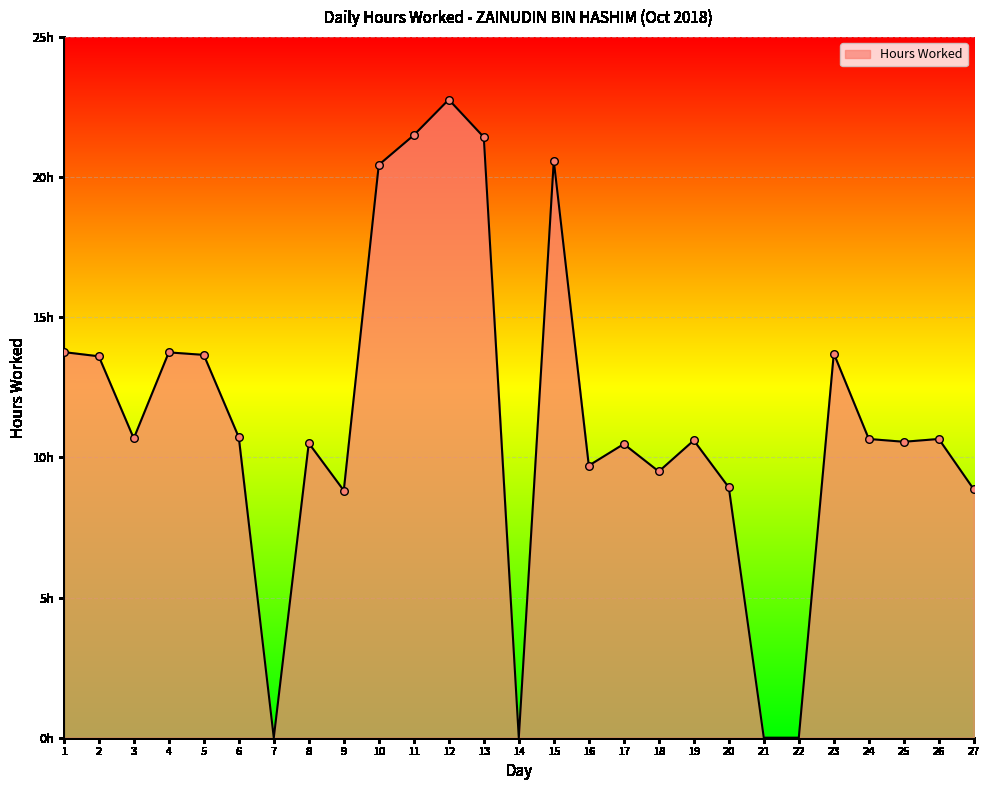

What is the change in value from 6 to 20?

-1.8